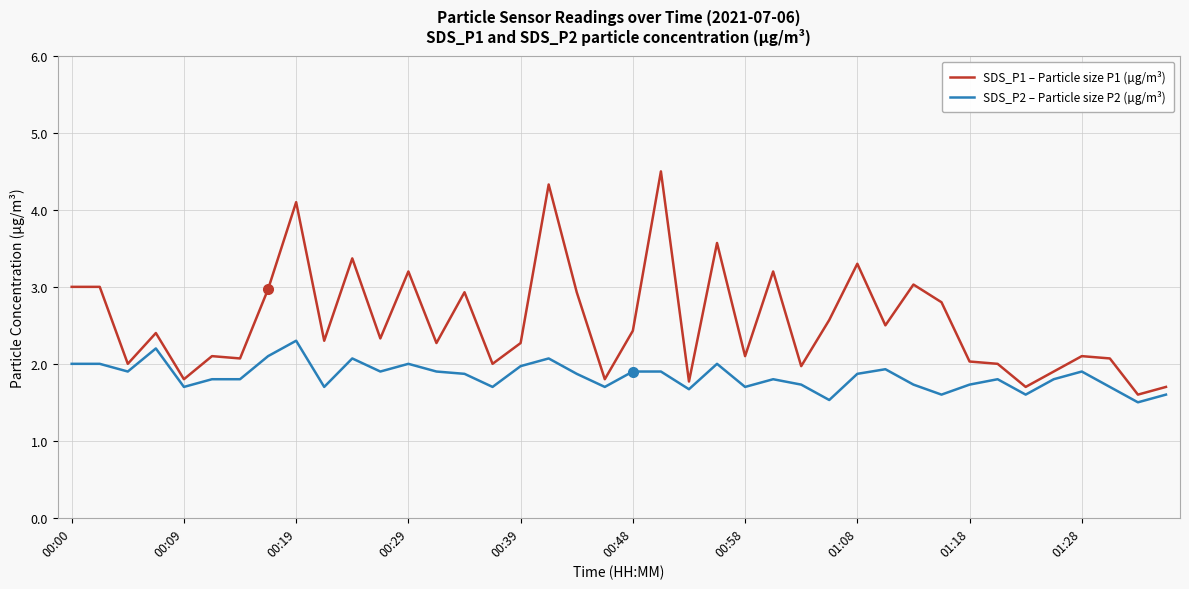

Which series has the largest range (max minus min)?

SDS_P1 – Particle size P1 (µg/m³)